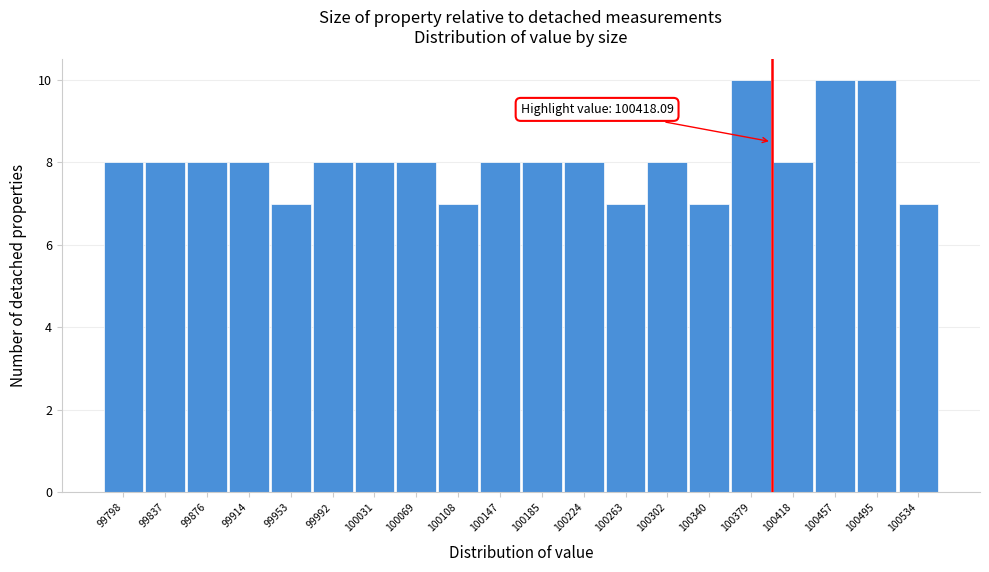

Reading left to right, transcribe all the data shown in this chart.

99798=8	99837=8	99876=8	99914=8	99953=7	99992=8	100031=8	100069=8	100108=7	100147=8	100185=8	100224=8	100263=7	100302=8	100340=7	100379=10	100418=8	100457=10	100495=10	100534=7